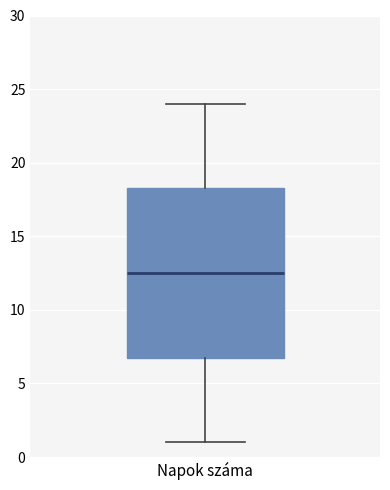

Transcribe this box plot: give where the median line is, the range the box spans, and where the two whiskers end, as read against the y-axis. The values are not printed on the chart, so give them approximately, as read against the axis.

median 12.5, box 7.0 to 18.5, whiskers 1.0 to 24.0